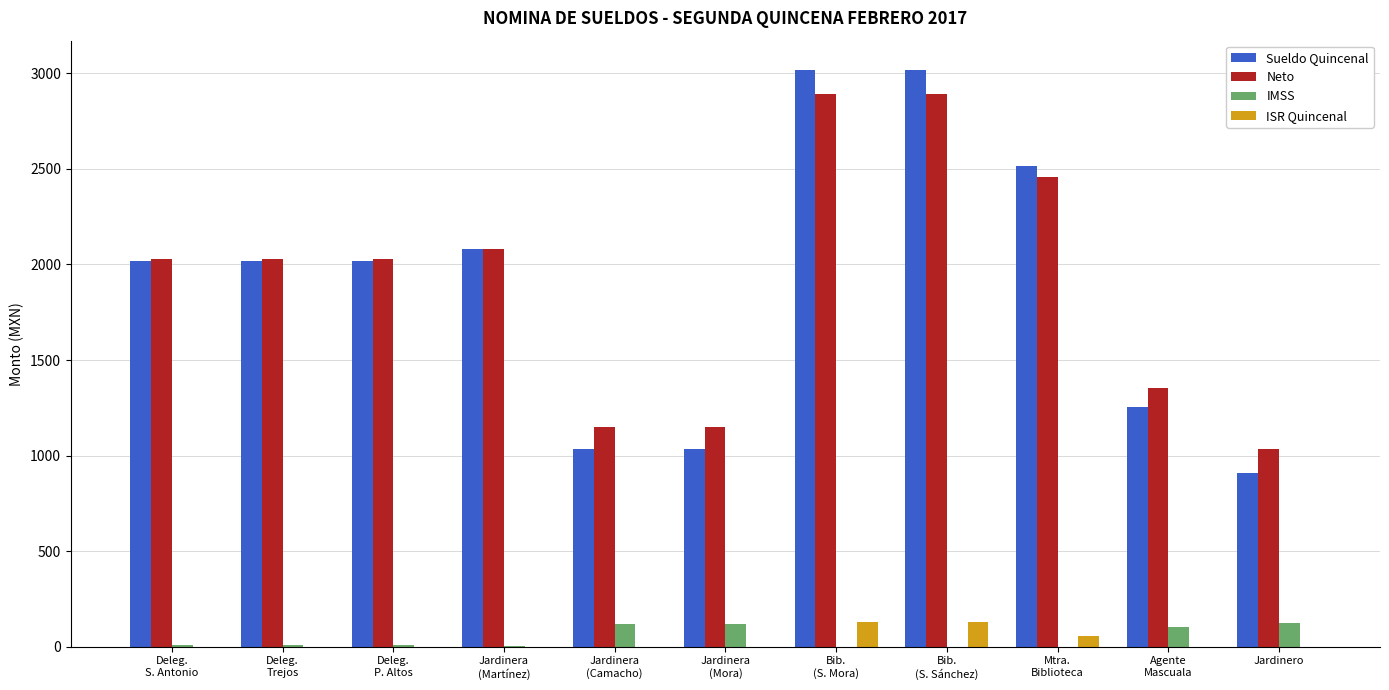

How many values in the ISR Quincenal series exceed 0?

3